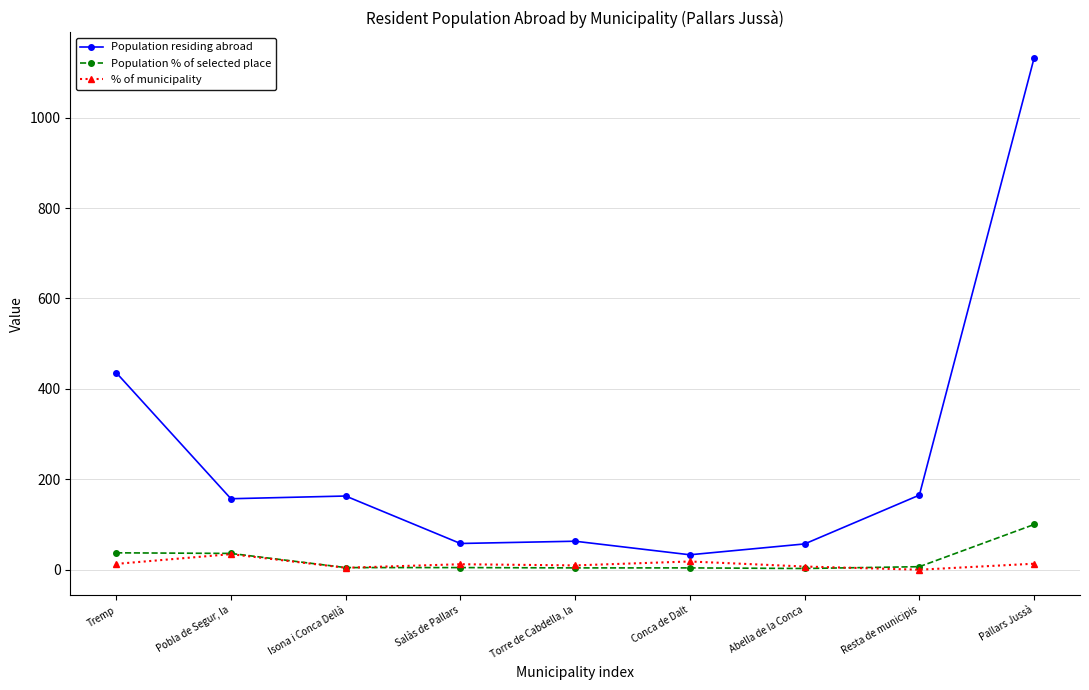

Which series has the largest range (max minus min)?

Population residing abroad